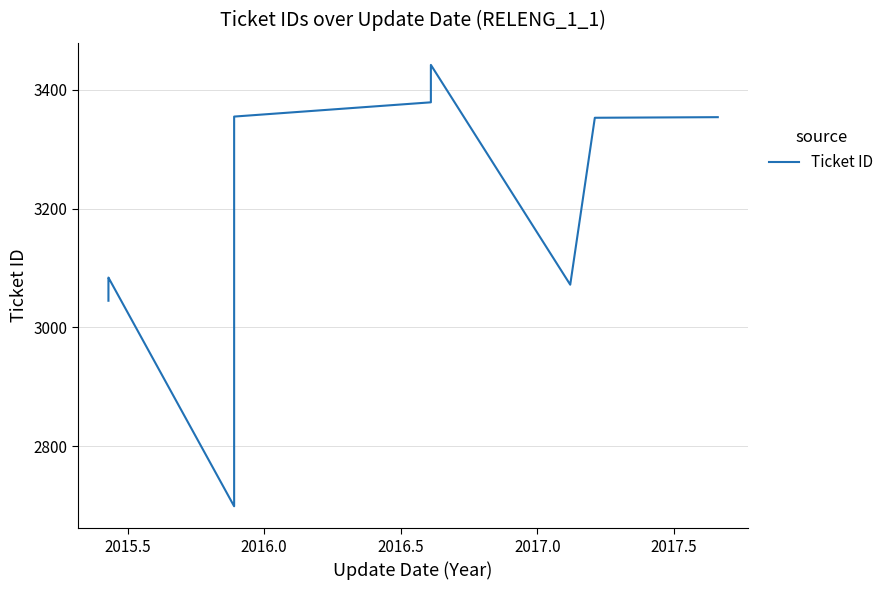

How many interior local peaks (higher than both neighbors) does the data have?

2